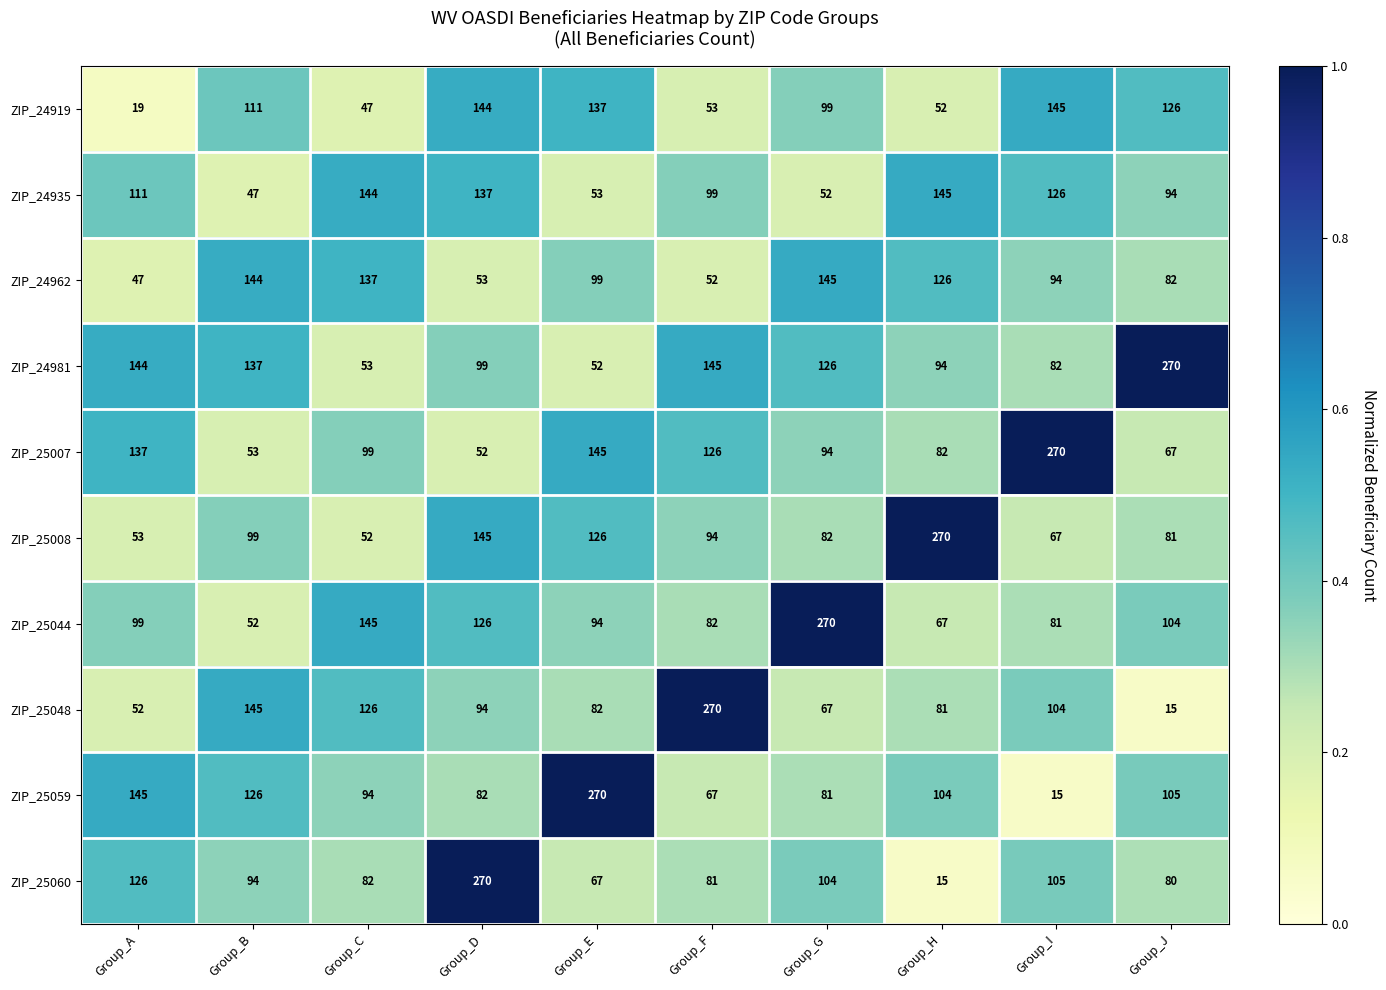

What is the total value across all series at Group_C?

979